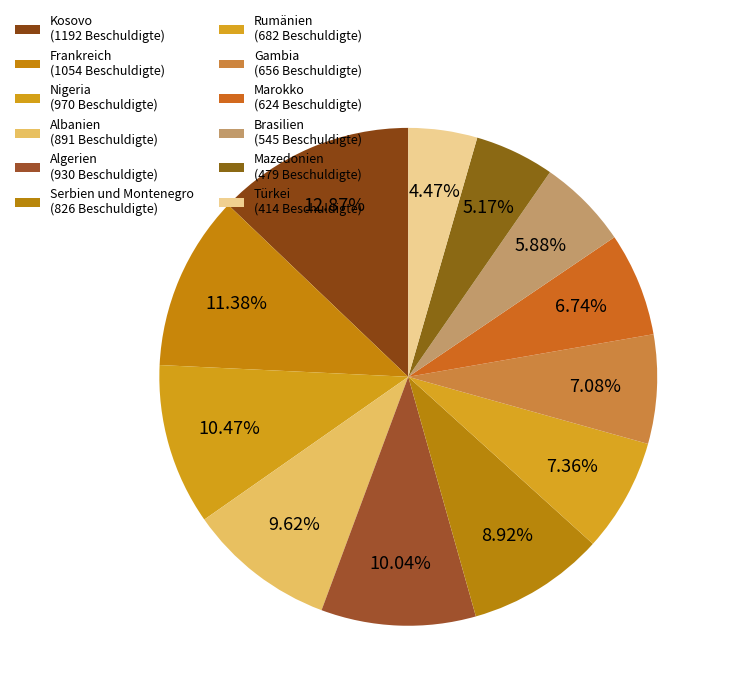

Is it true that Kosovo is 13% of the pie?

True